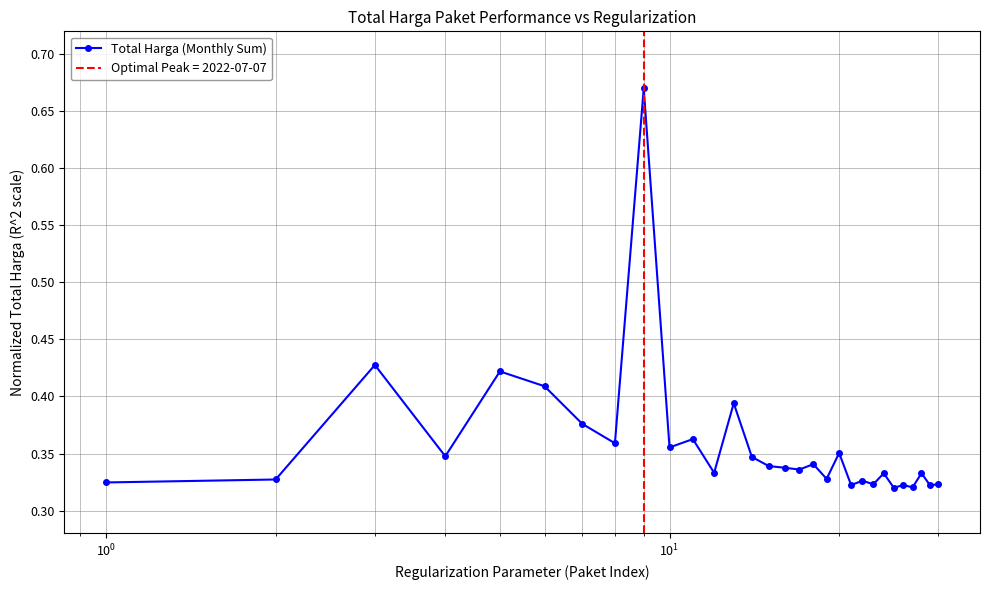

True or false: Total Harga (Monthly Sum) has more than 2 interior local peaks.

True